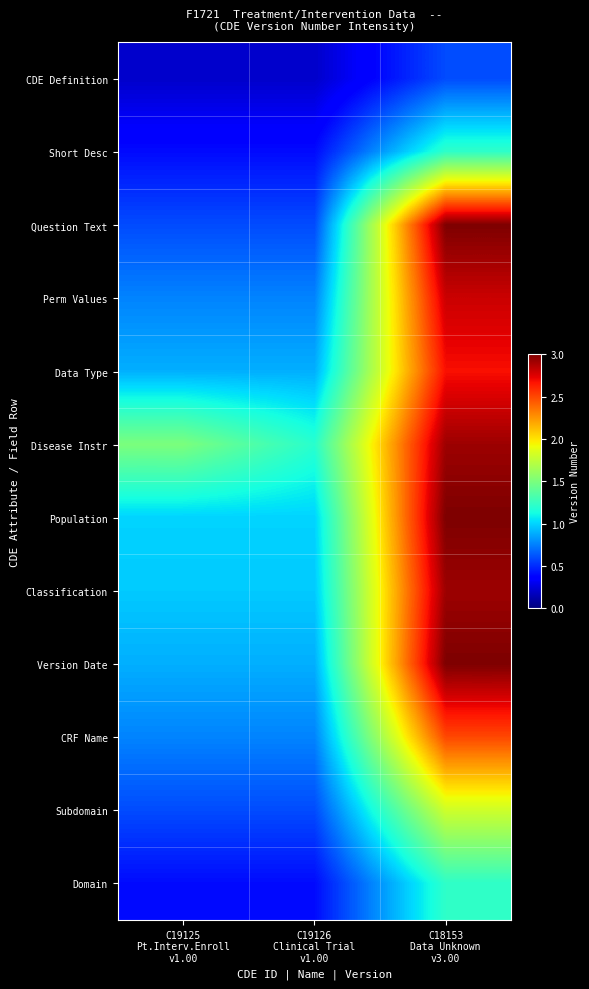

Which label corresponds to the largest value in the chart?

C18153
Data Unknown
v3.00